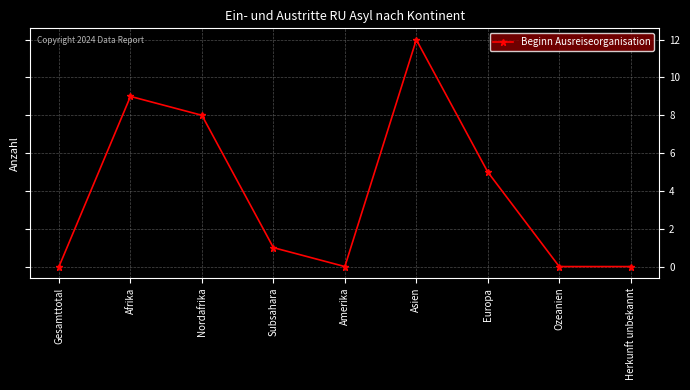

What is the ratio of the value at Subsahara to the value at Nordafrika?

0.1